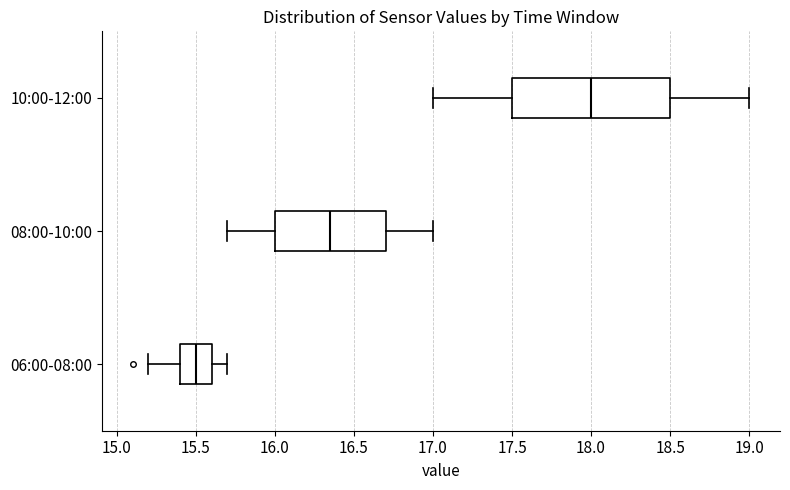

Reading bottom to top, transcribe this box plot: for each box, give where its median line is, the range the box spans, and where its two whiskers end, as read against the x-axis. The values are not printed on the chart, so give them approximately, as read against the axis.

06:00-08:00: median 15.50, box 15.40 to 15.60, whiskers 15.20 to 15.70
08:00-10:00: median 16.35, box 16.00 to 16.70, whiskers 15.70 to 17.00
10:00-12:00: median 18.00, box 17.50 to 18.50, whiskers 17.00 to 19.00